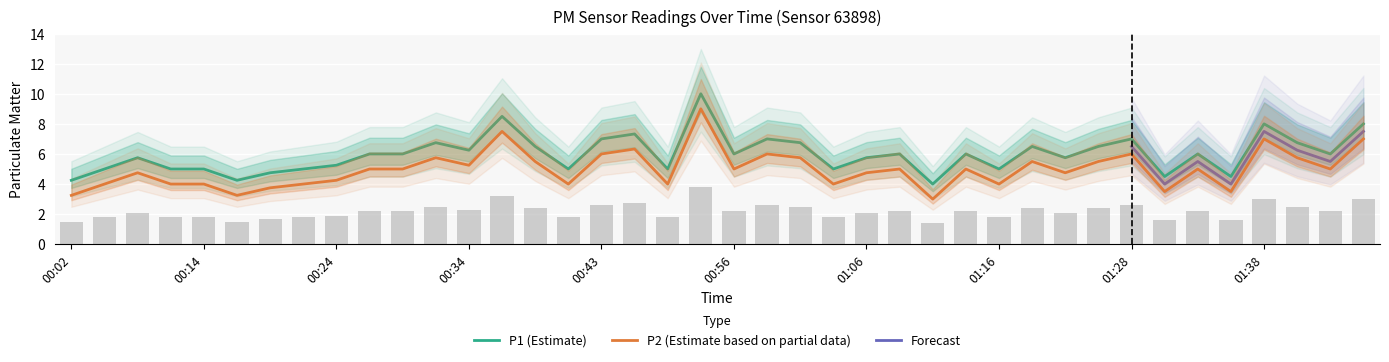

What is the highest value of the P1 (Estimate) series?

10.0